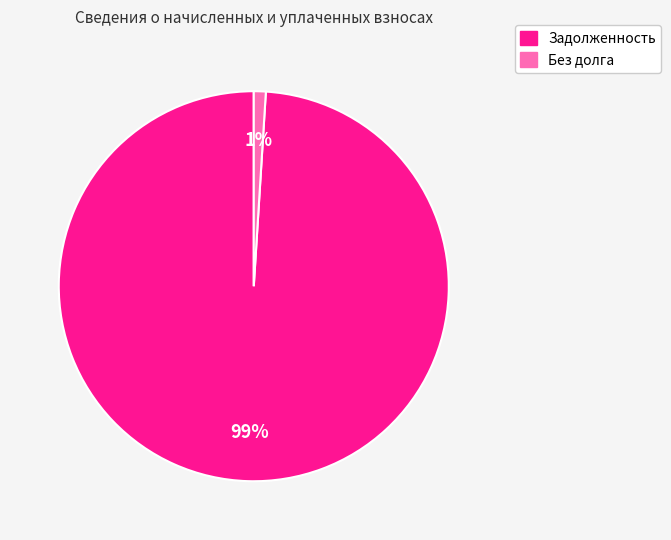

To the nearest percent, what is the average slice percentage?

50%